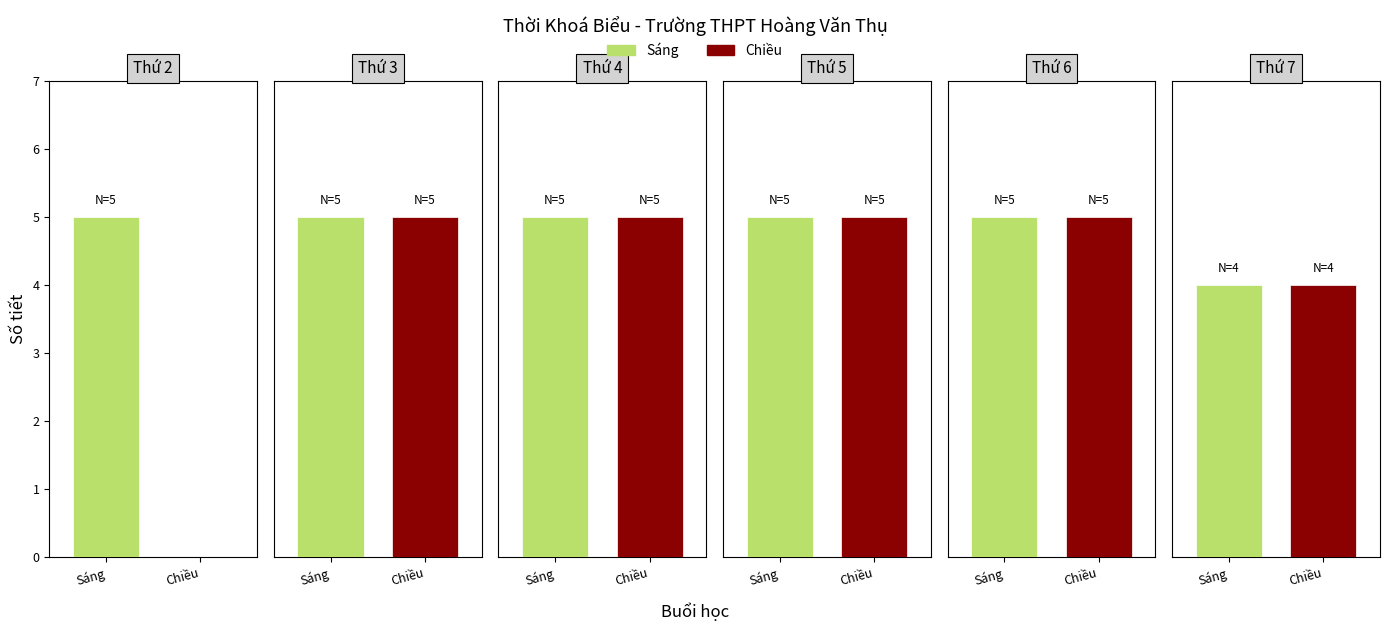

Between 1 and 4, which series saw the biggest shift?

Sáng